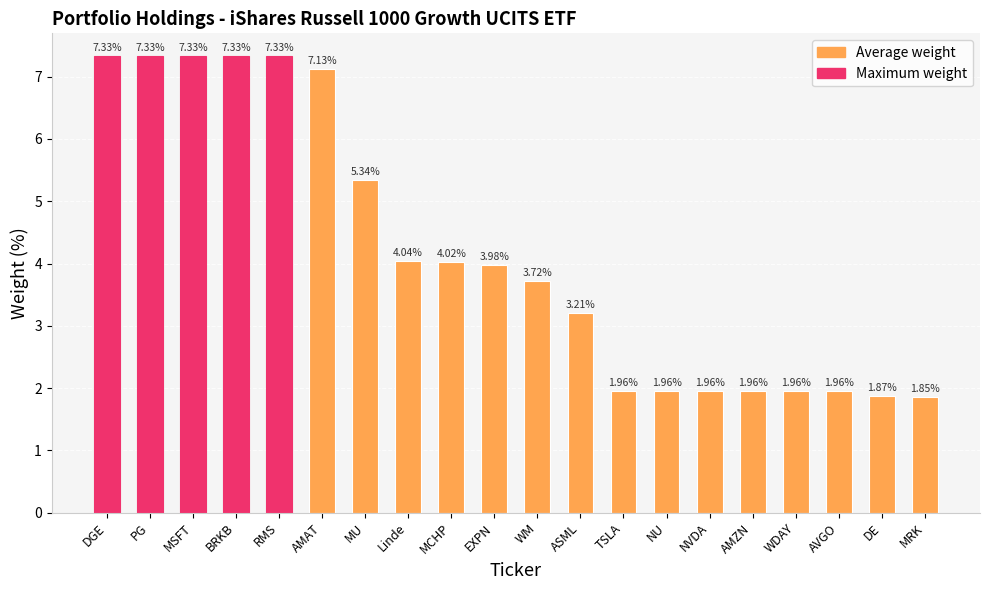

Count the number of data series in this chart.

1